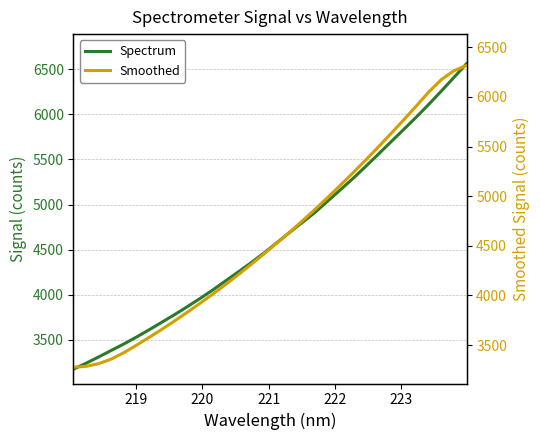

At how many categories does at least one series exceed 5185?

10